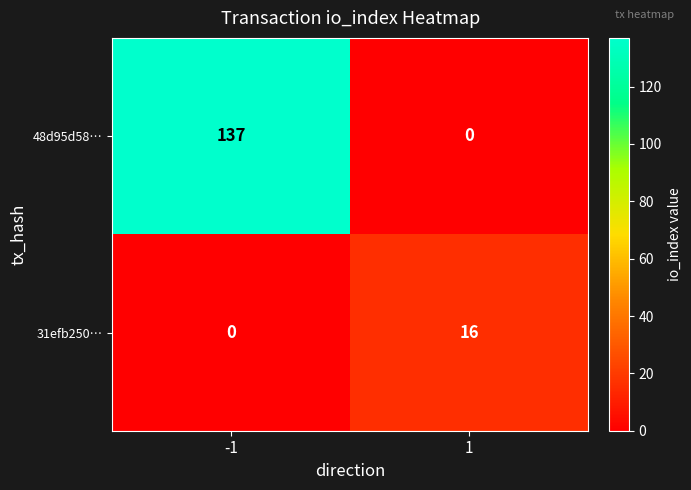

What is the maximum value for 31efb250…?

16